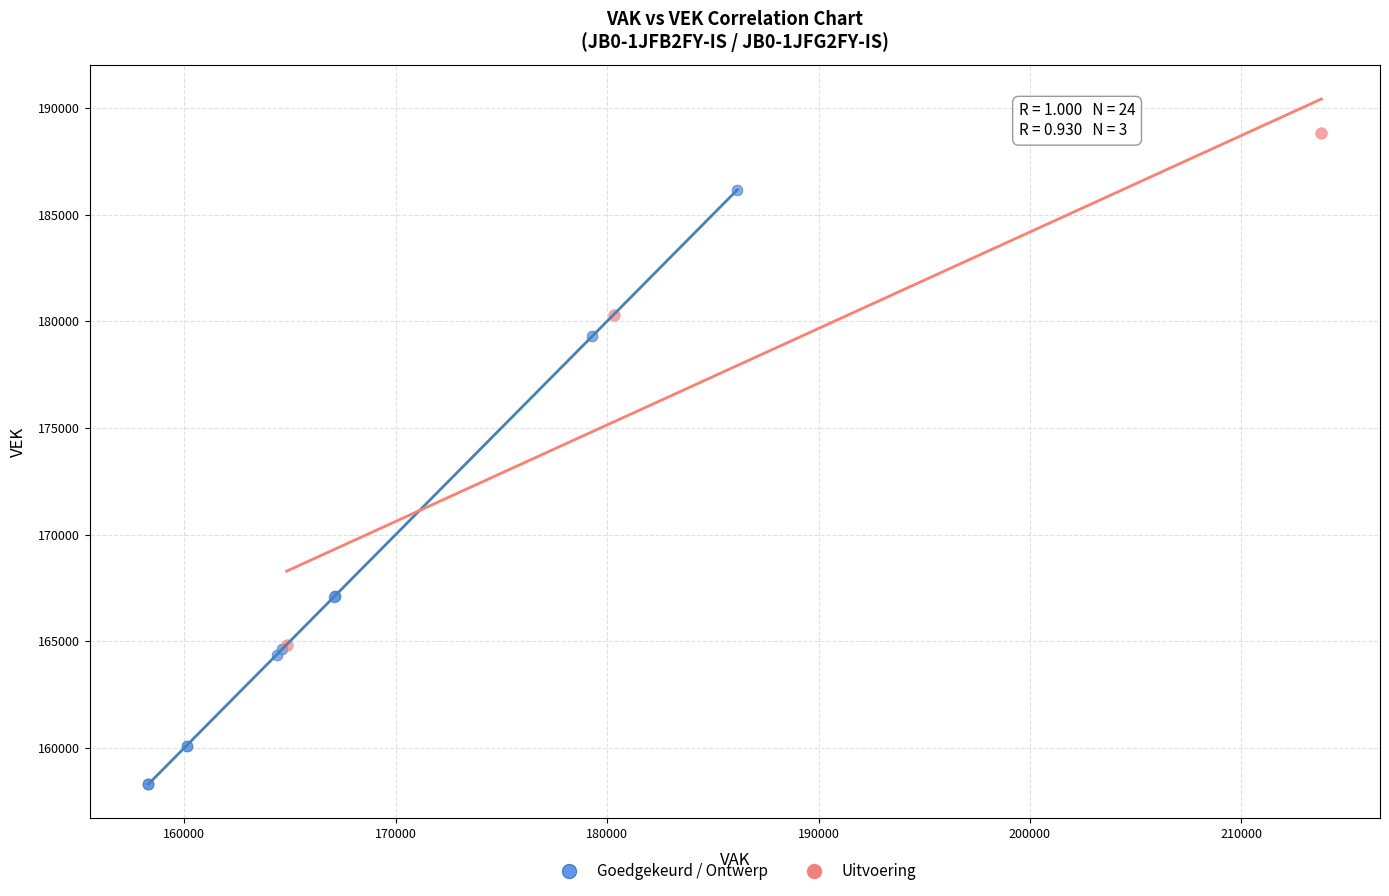

Which series reaches the maximum Y coordinate?

Uitvoering